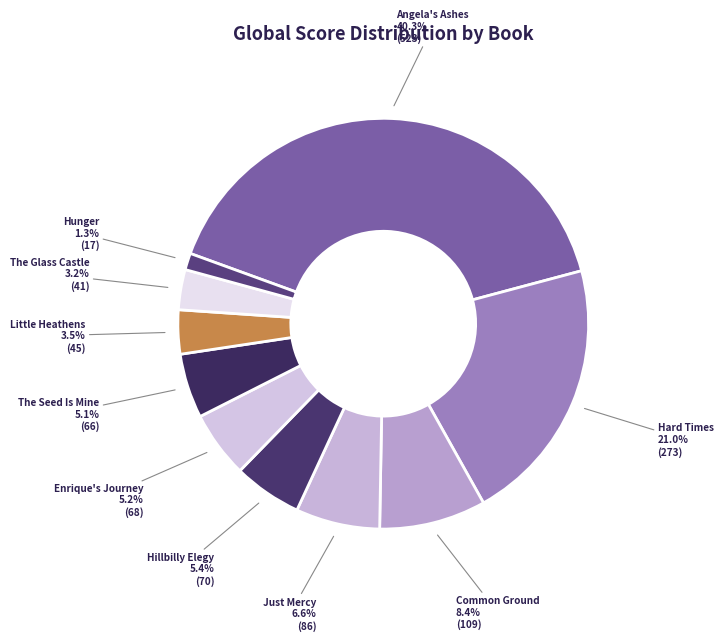

What is the ratio of the value at Little Heathens to the value at Common Ground?

0.4